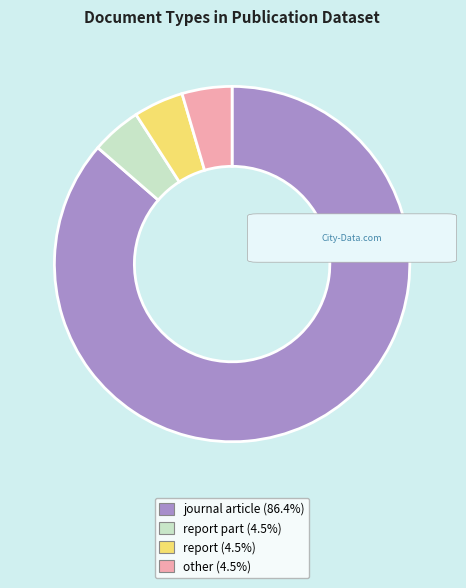

Is there a majority slice in this chart?

Yes